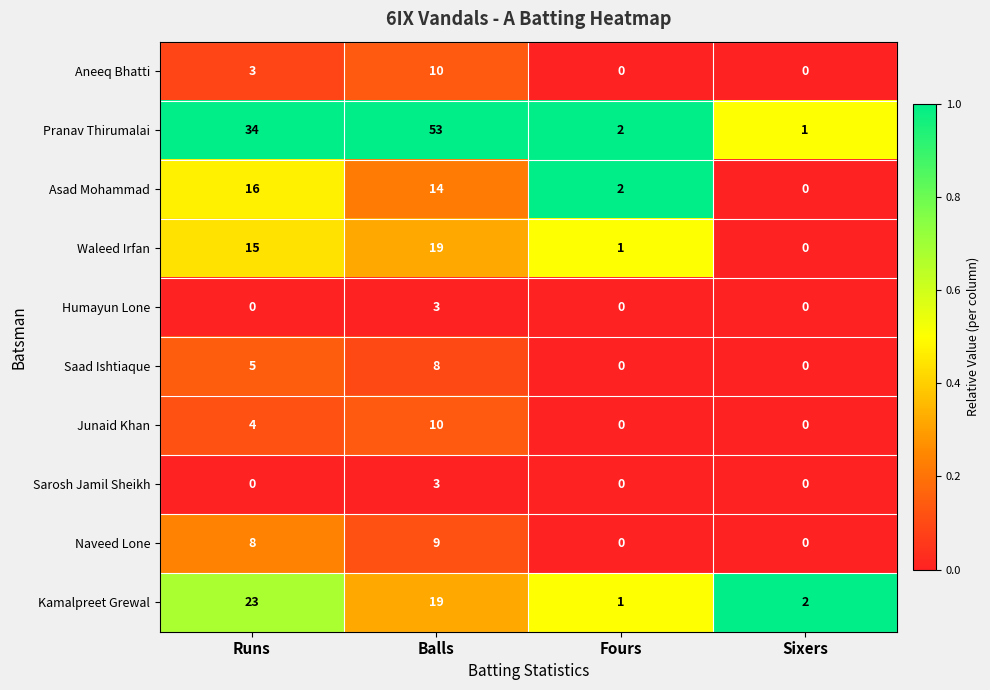

Count the number of data series in this chart.

10